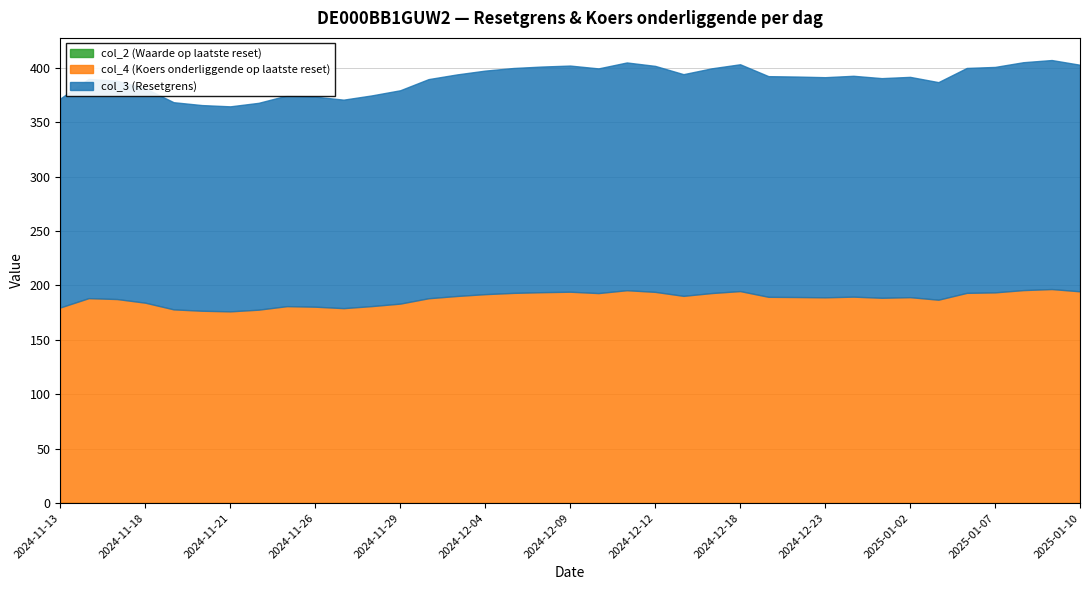

How many categories are shown in the chart?

37